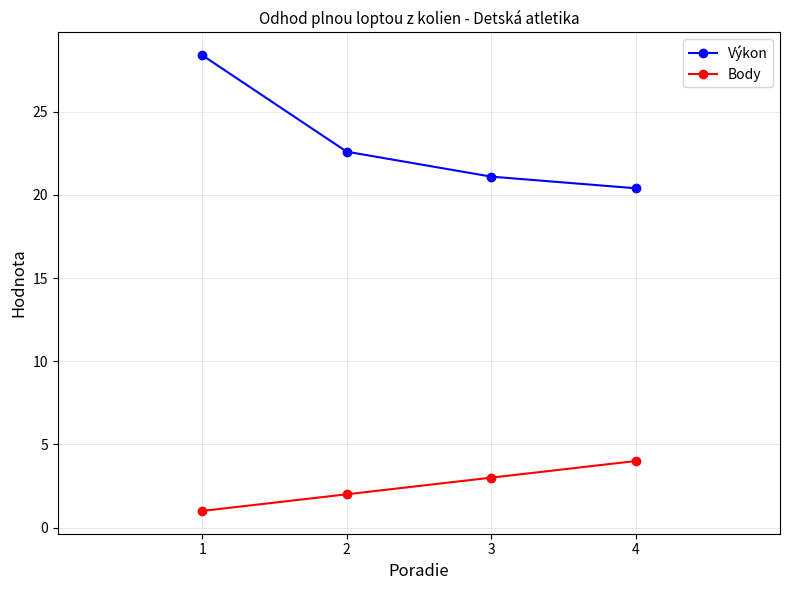

At 4, list the series in order from smallest to largest.

Body, Výkon